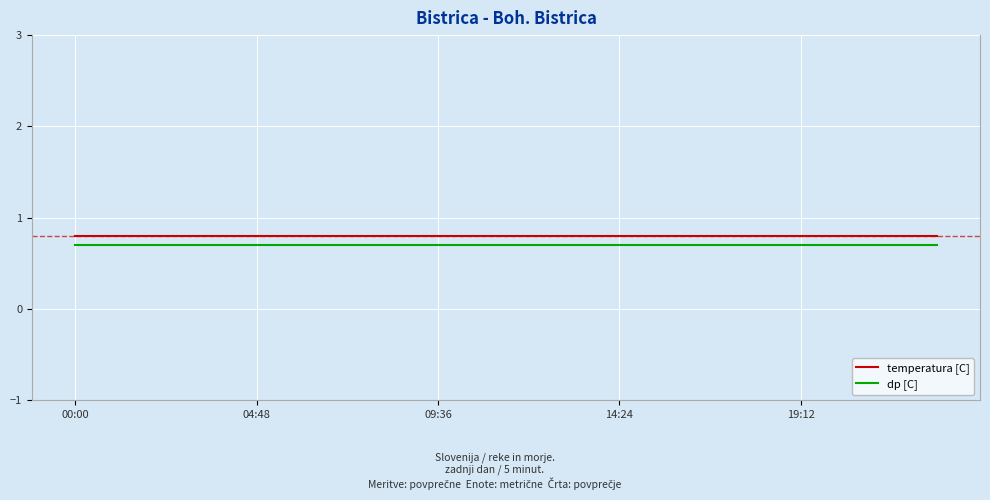

True or false: dp [C] and temperatura [C] intersect in this chart.

False